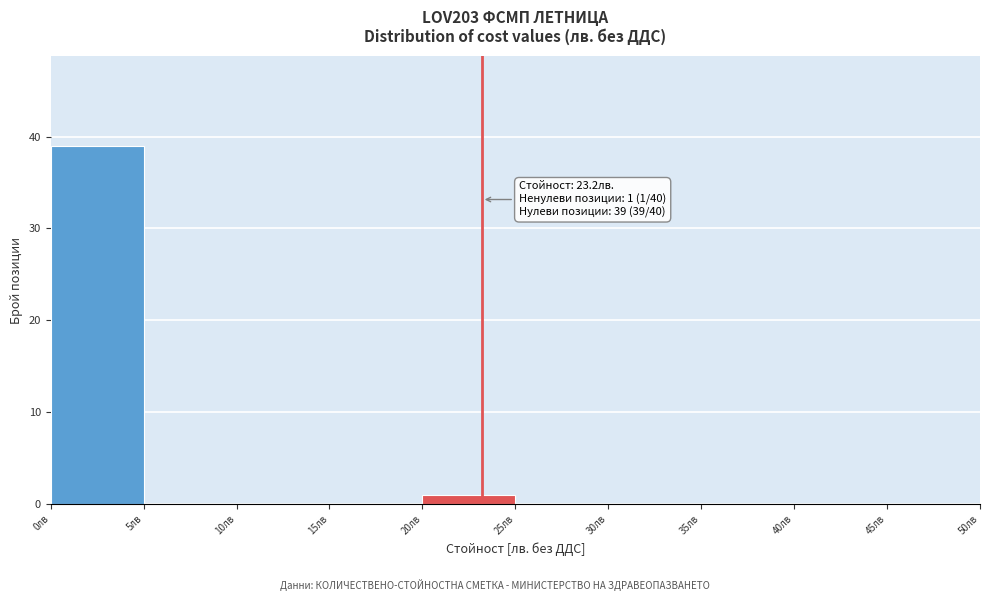

Which range on the x-axis has the tallest bar?

0 to 5